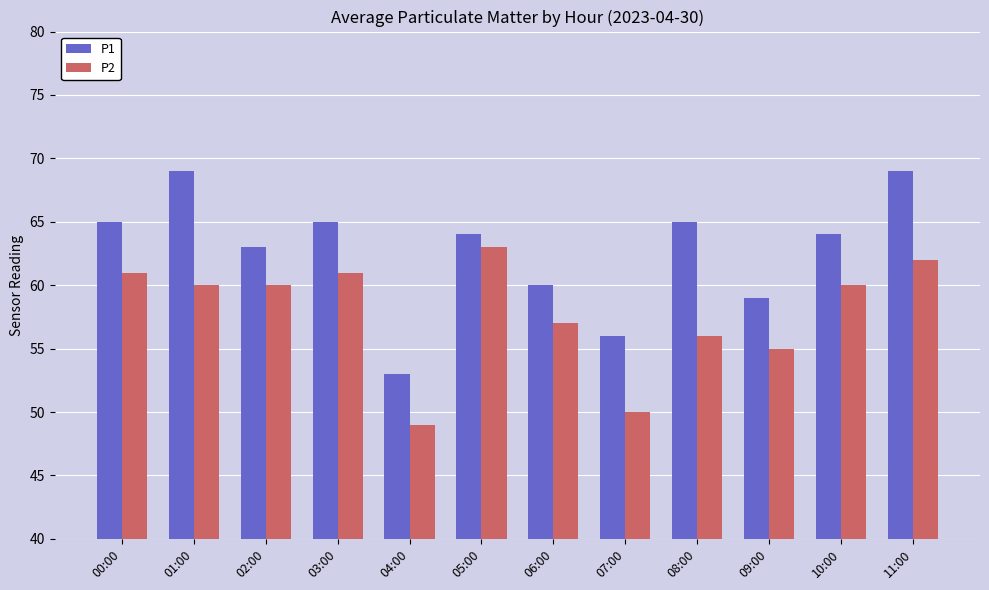

Rank the series by their average value, from highest to lowest.

P1, P2